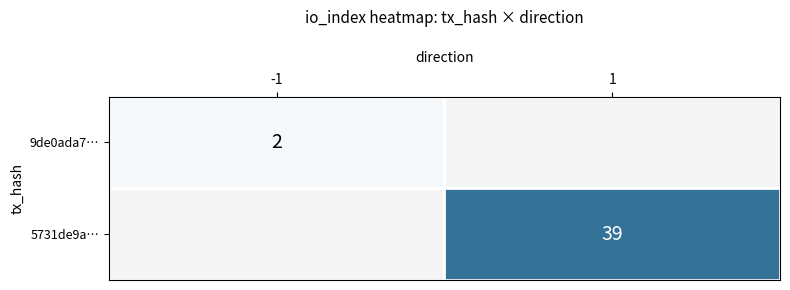

The 9de0ada7… series shows 2 at -1. True or false?

True